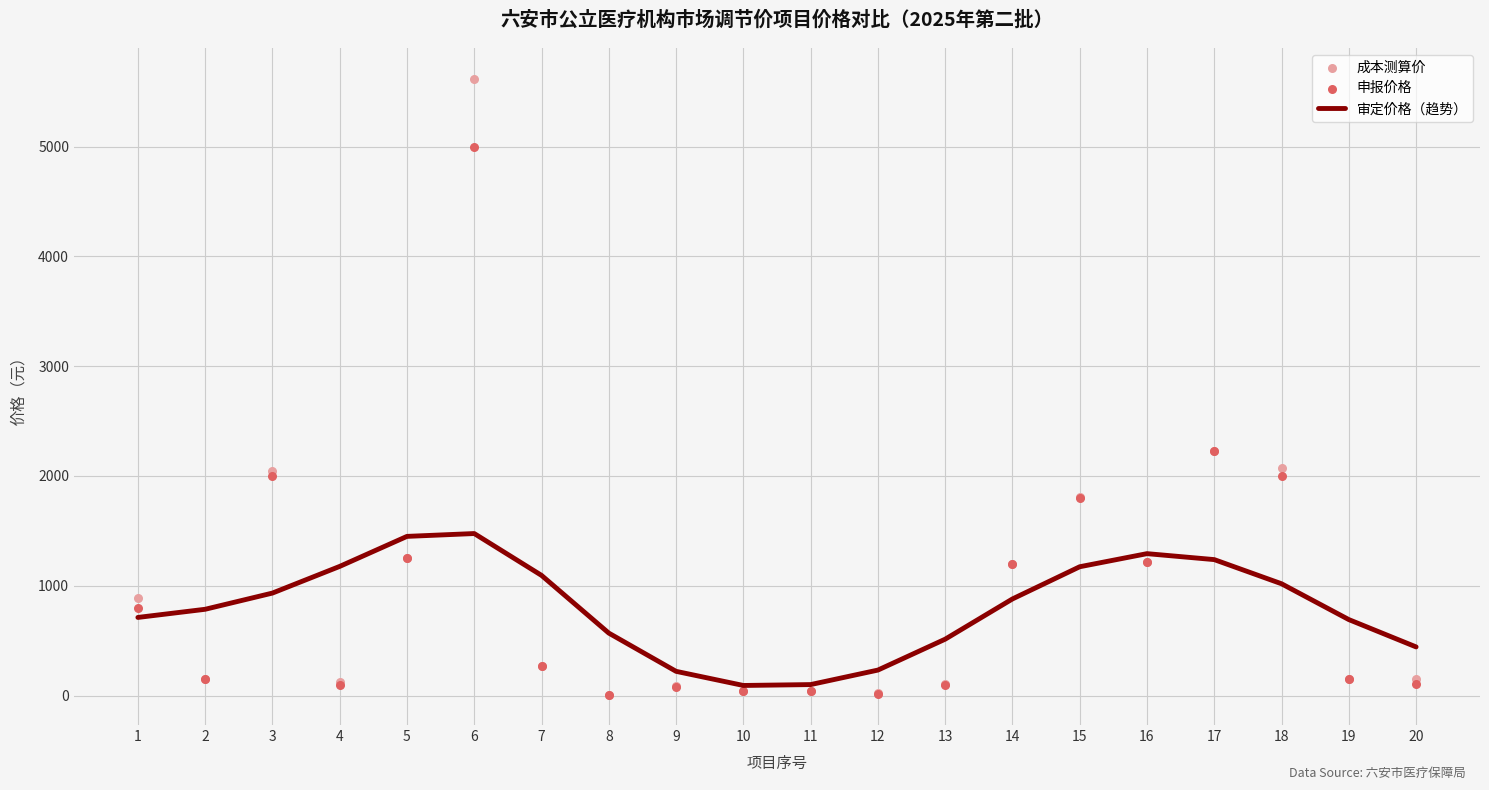

Is the value of 申报价格 at 16 greater than the value of 审定价格（趋势） at 12?

Yes